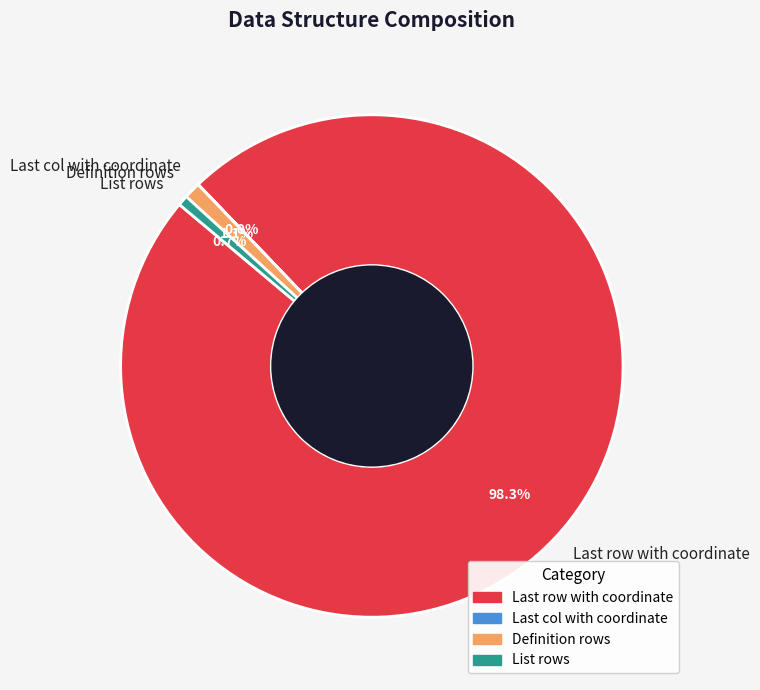

What portion of the pie excludes Definition rows?

98.9%